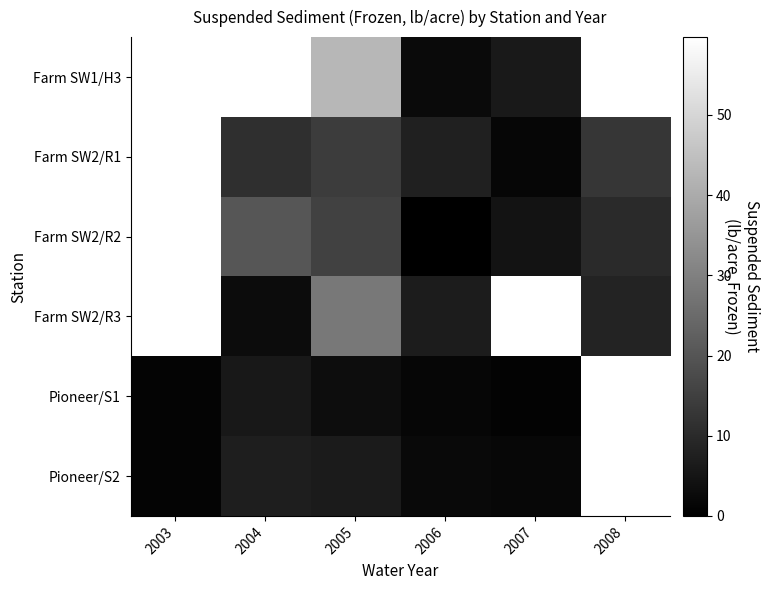

Where does the Farm SW2/R2 series first go above 4?

2004